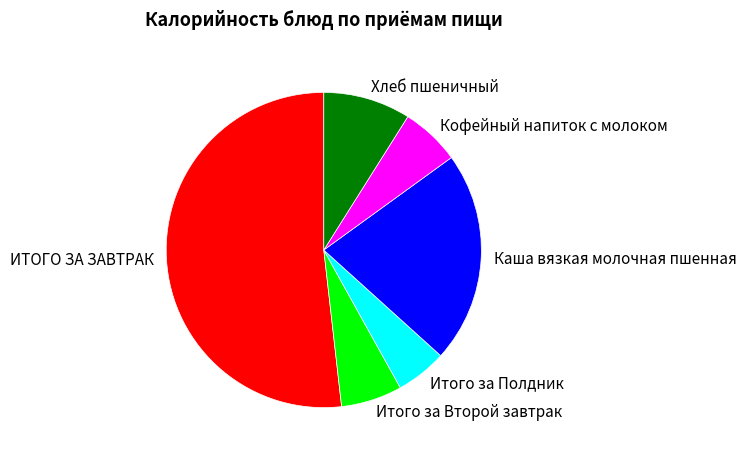

Between ИТОГО ЗА ЗАВТРАК and Итого за Полдник, which is larger?

ИТОГО ЗА ЗАВТРАК